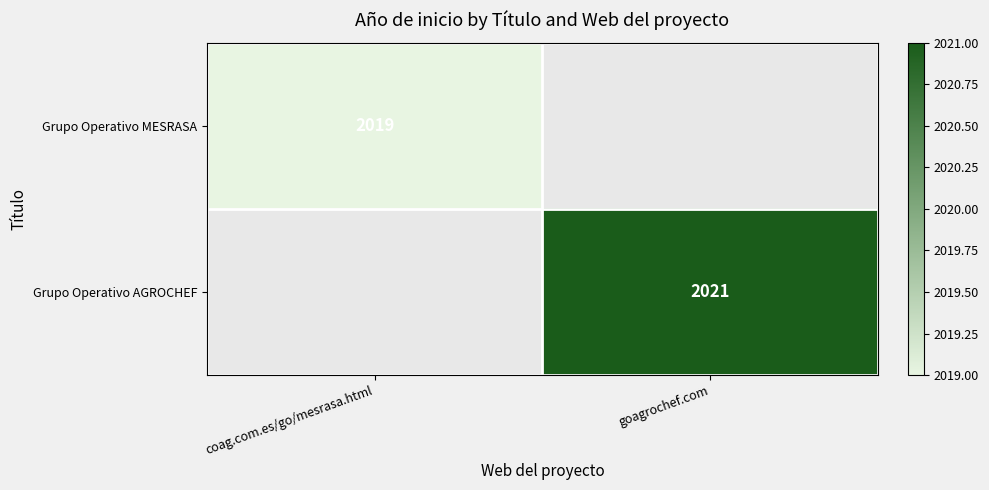

Is the value of Grupo Operativo AGROCHEF at goagrochef.com greater than the value of Grupo Operativo MESRASA at coag.com.es/go/mesrasa.html?

Yes